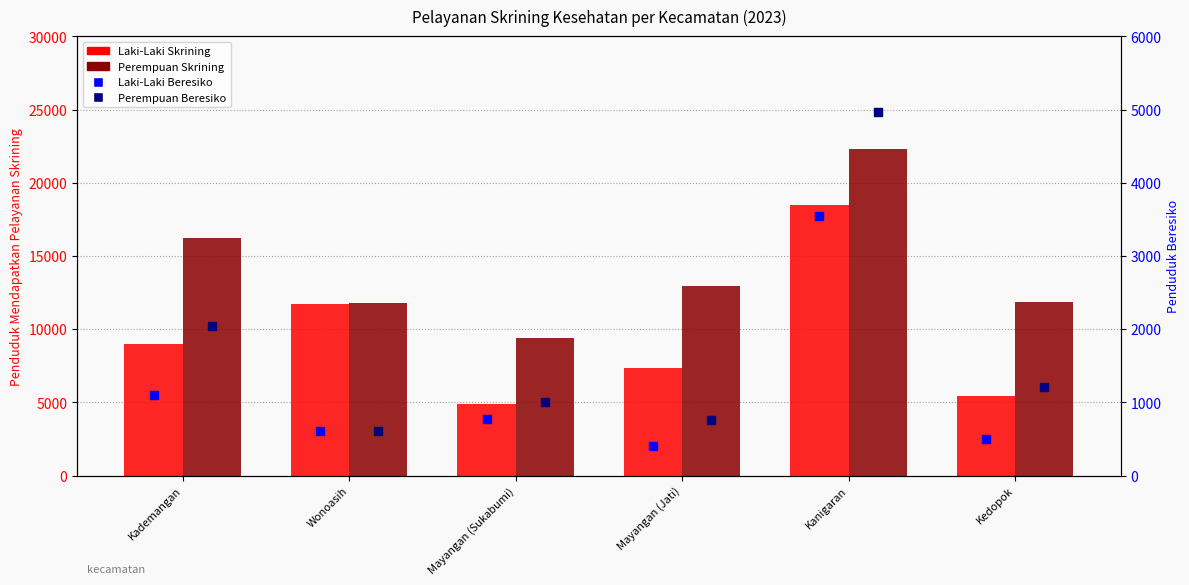

Is the value of Perempuan Beresiko at Kademangan greater than the value of Perempuan Skrining at Kedopok?

No